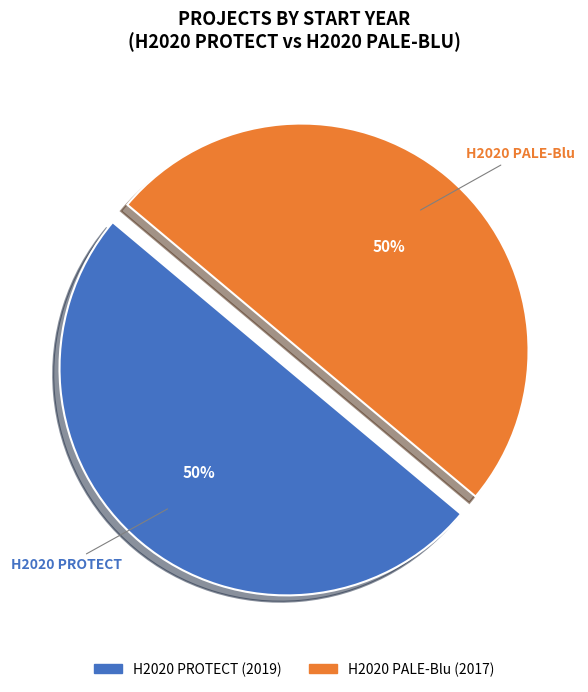

To the nearest percent, what is the average slice percentage?

50%